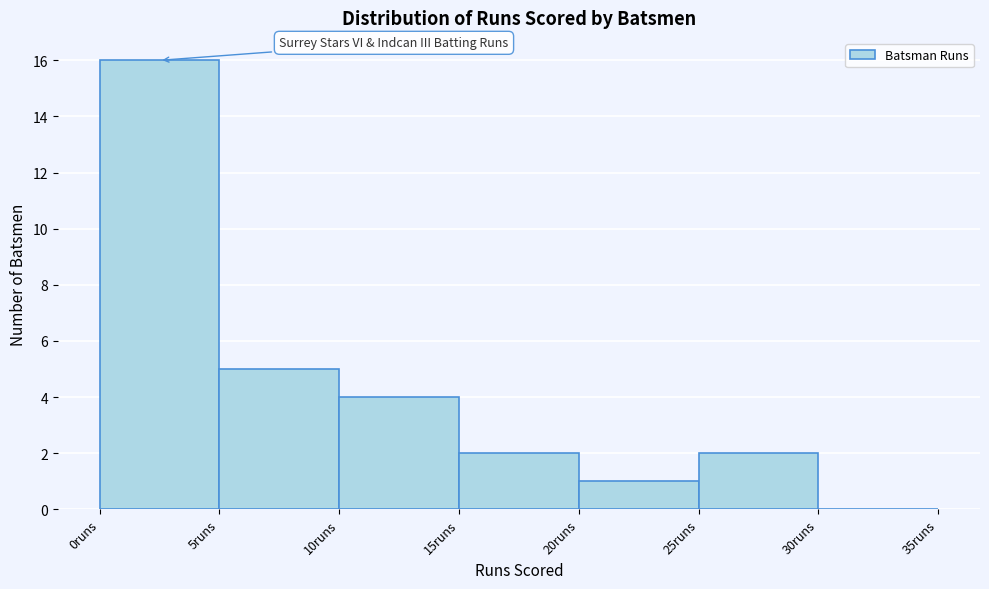

Reading left to right, list every bar in this chart as the range it spans on the x-axis followed by its height. The values are not printed on the chart, so give them approximately, as read against the axis.

0 to 5: 16
5 to 10: 5
10 to 15: 4
15 to 20: 2
20 to 25: 1
25 to 30: 2
30 to 35: 0